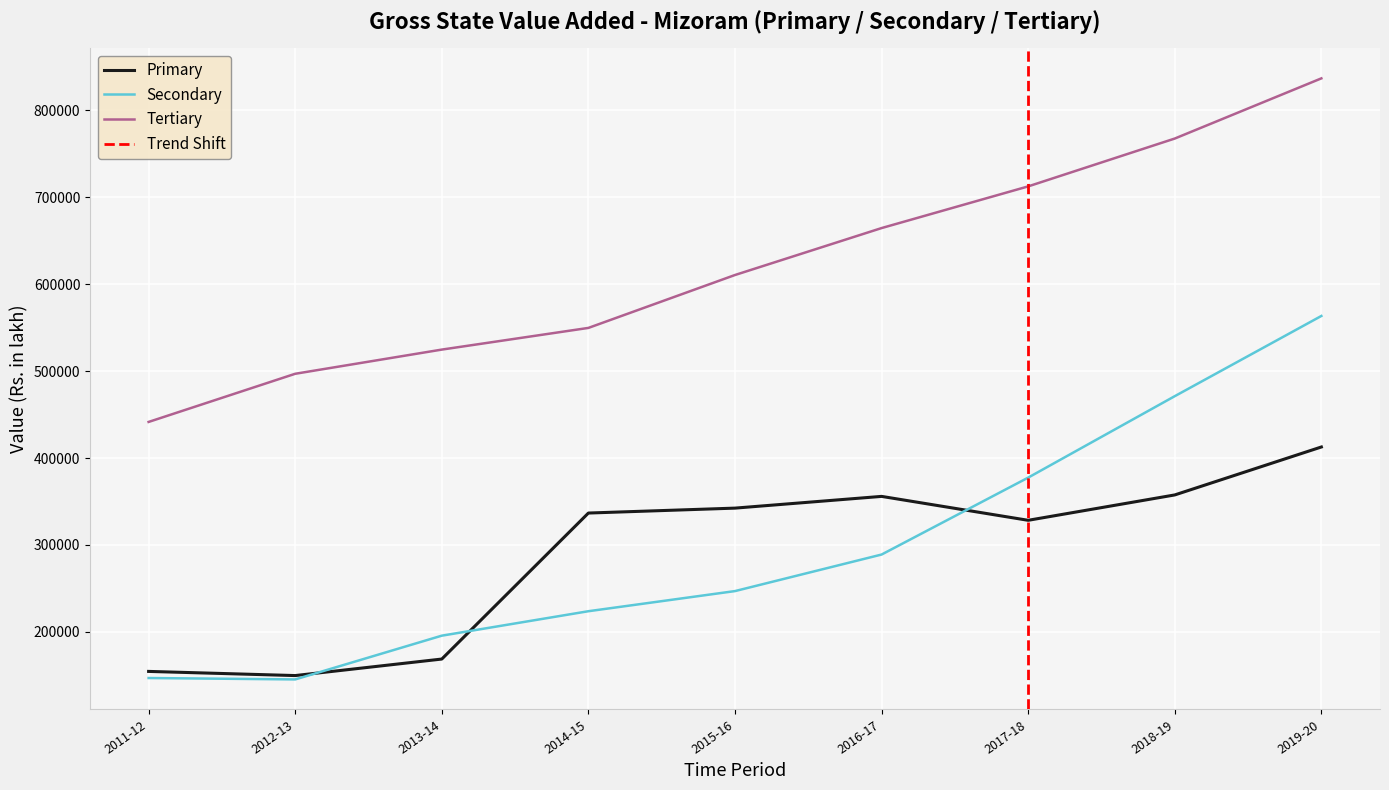

Is it true that Primary equals 149752.0 at 2012-13?

True